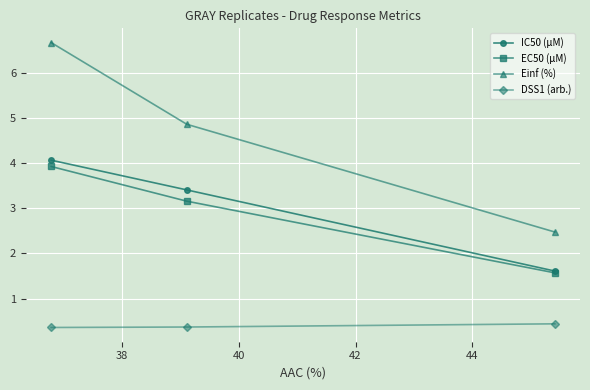

What is the value of the EC50 (µM) point at the 2nd from the left?

3.2